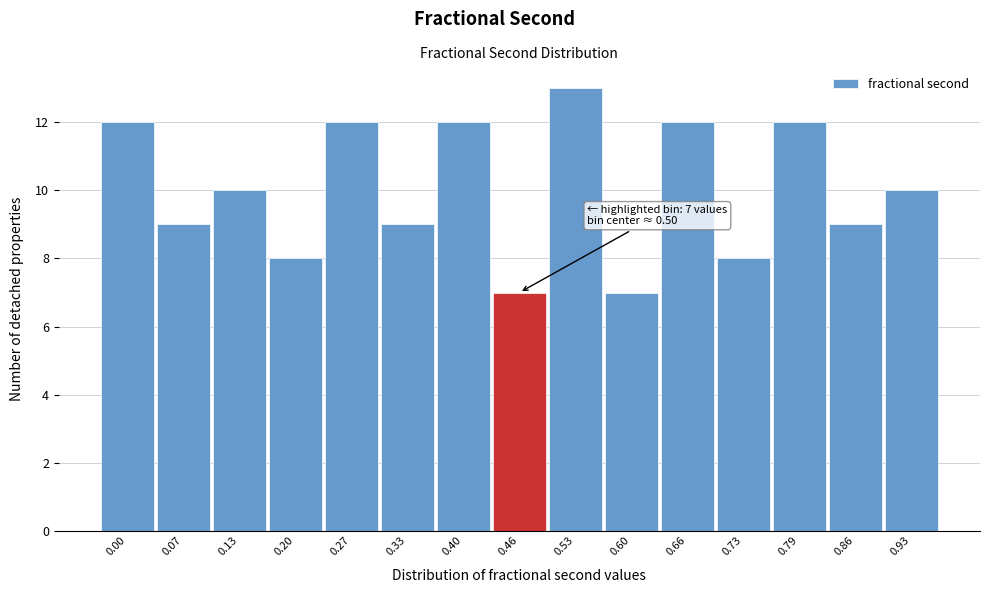

Reading left to right, what are all the values shown in this chart?

0.00=12	0.07=9	0.13=10	0.20=8	0.27=12	0.33=9	0.40=12	0.46=7	0.53=13	0.60=7	0.66=12	0.73=8	0.79=12	0.86=9	0.93=10